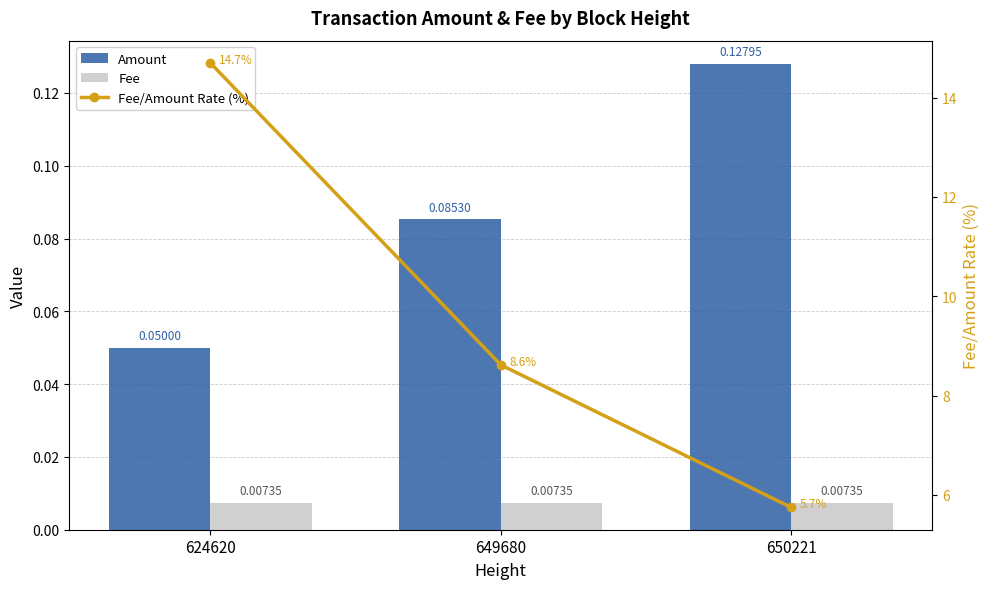

What is the maximum value shown in the chart?

14.7